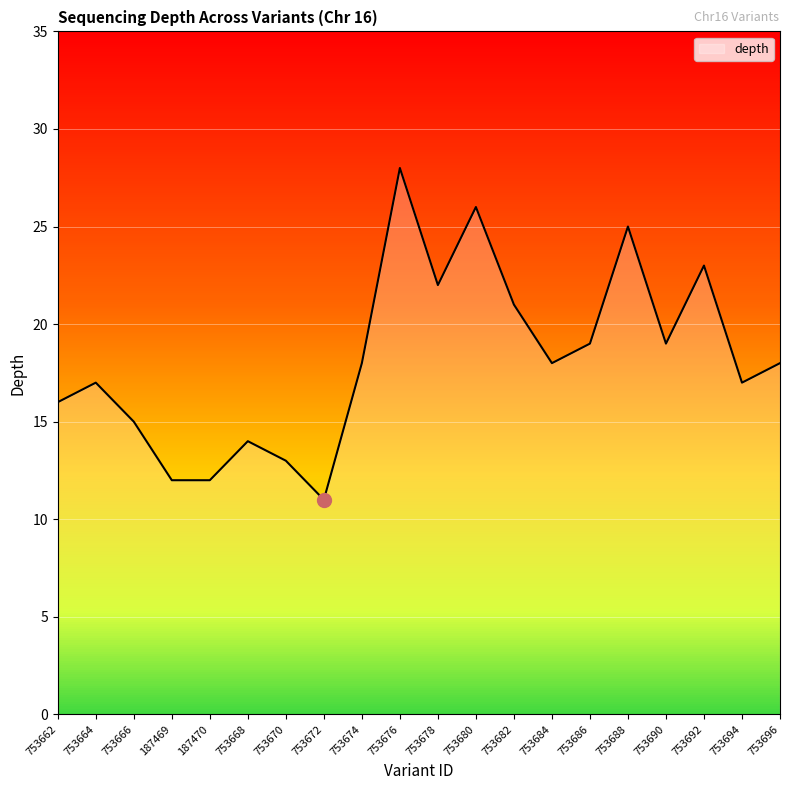

Approximately how many times larger is the value at 753696 compared to 753666?

1.2